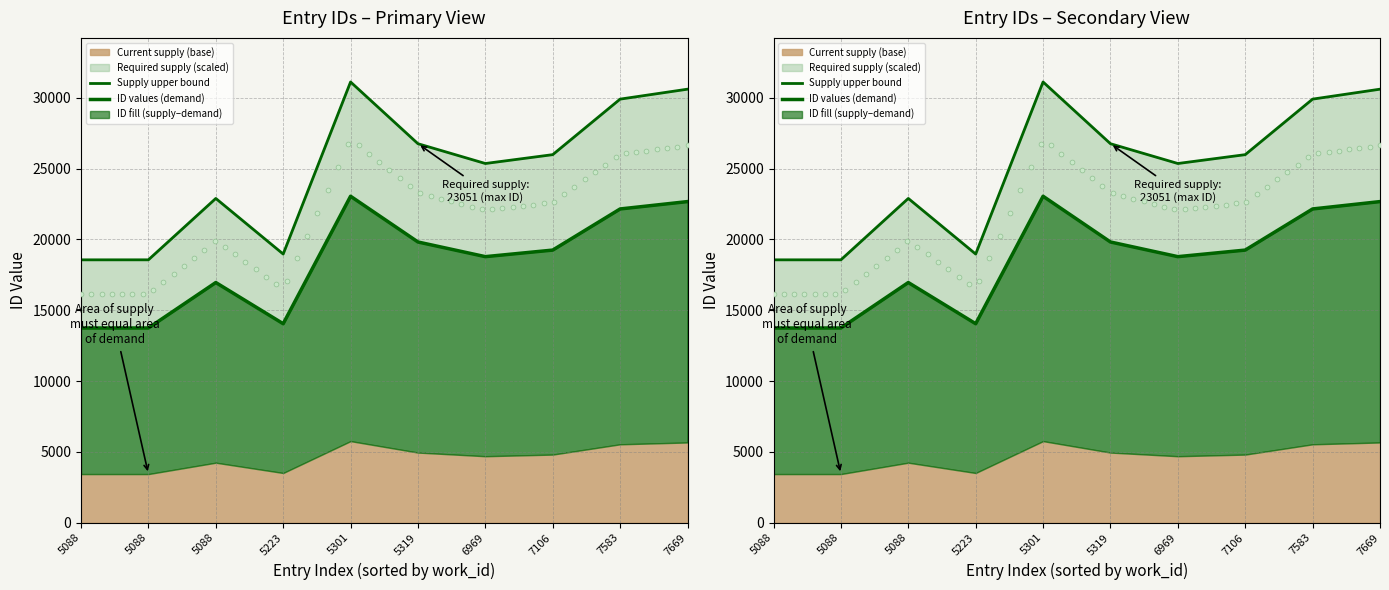

Is the value of ID values (demand) at 7106 greater than the value of Supply upper bound at 6969?

No